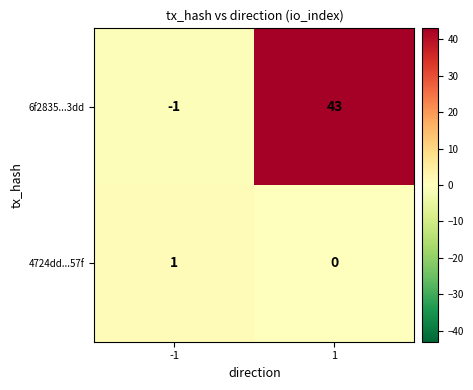

True or false: 6f2835...3dd has a value of 0 at -1.

False